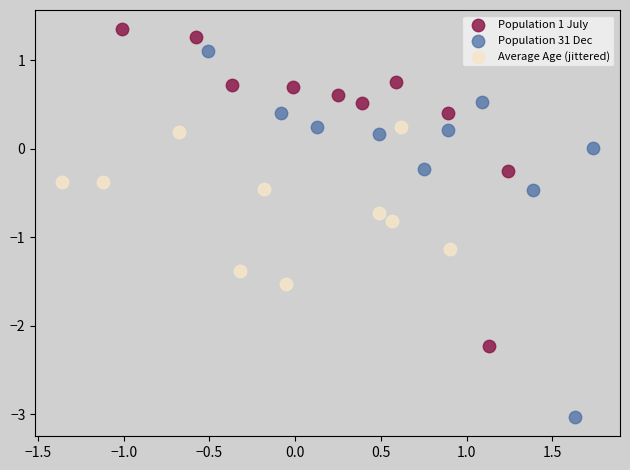

What are all the series names shown in the legend?

Population 1 July, Population 31 Dec, Average Age (jittered)